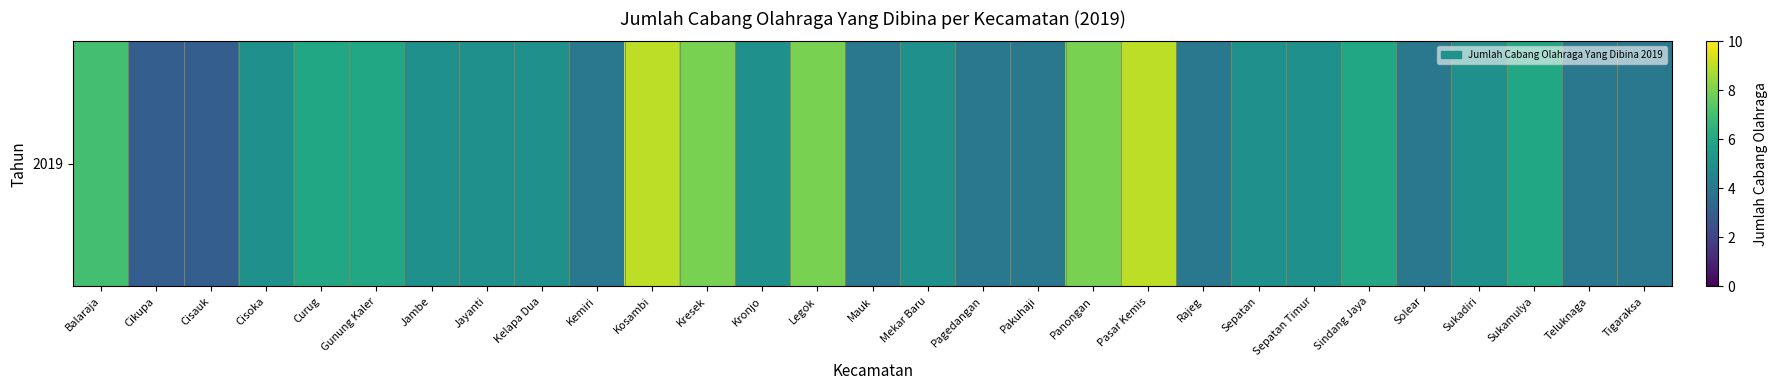

Rank the categories by value from highest to lowest.

Kosambi, Pasar Kemis, Kresek, Legok, Panongan, Balaraja, Curug, Gunung Kaler, Sindang Jaya, Sukamulya, Cisoka, Jambe, Jayanti, Kelapa Dua, Kronjo, Mekar Baru, Sepatan, Sepatan Timur, Sukadiri, Kemiri, Mauk, Pagedangan, Pakuhaji, Rajeg, Solear, Teluknaga, Tigaraksa, Cikupa, Cisauk